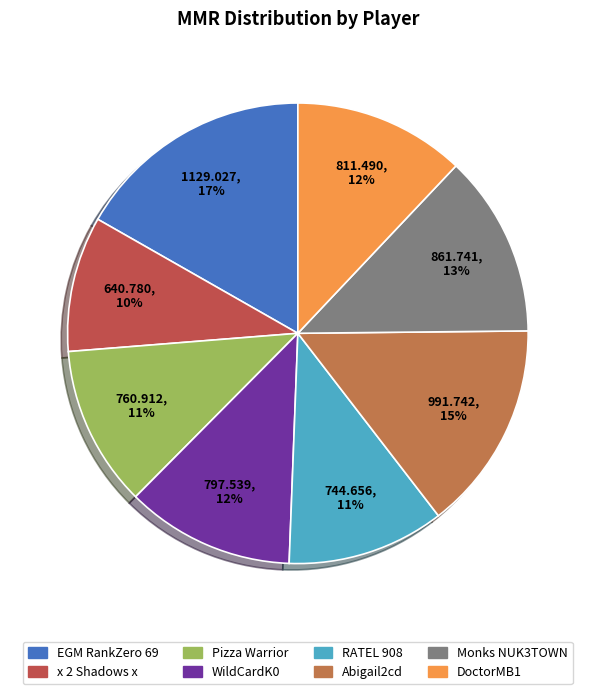

Is there a majority slice in this chart?

No